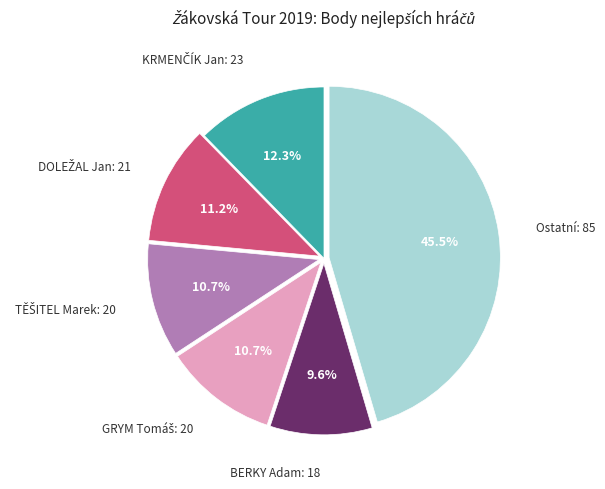

Is there a majority slice in this chart?

No